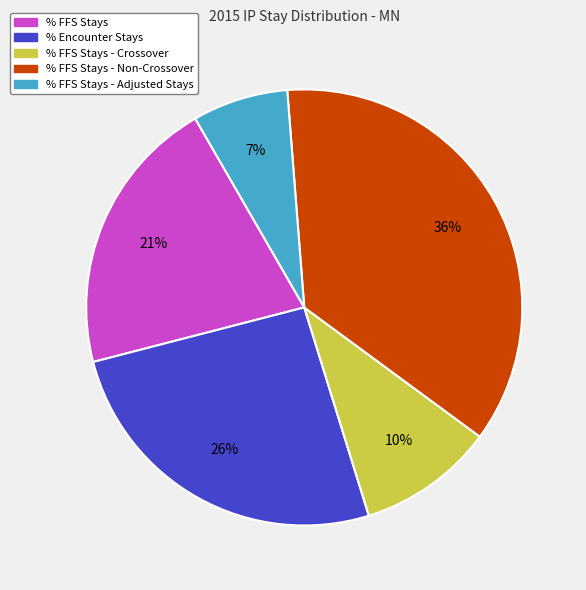

Is it true that % Encounter Stays is 26% of the pie?

True